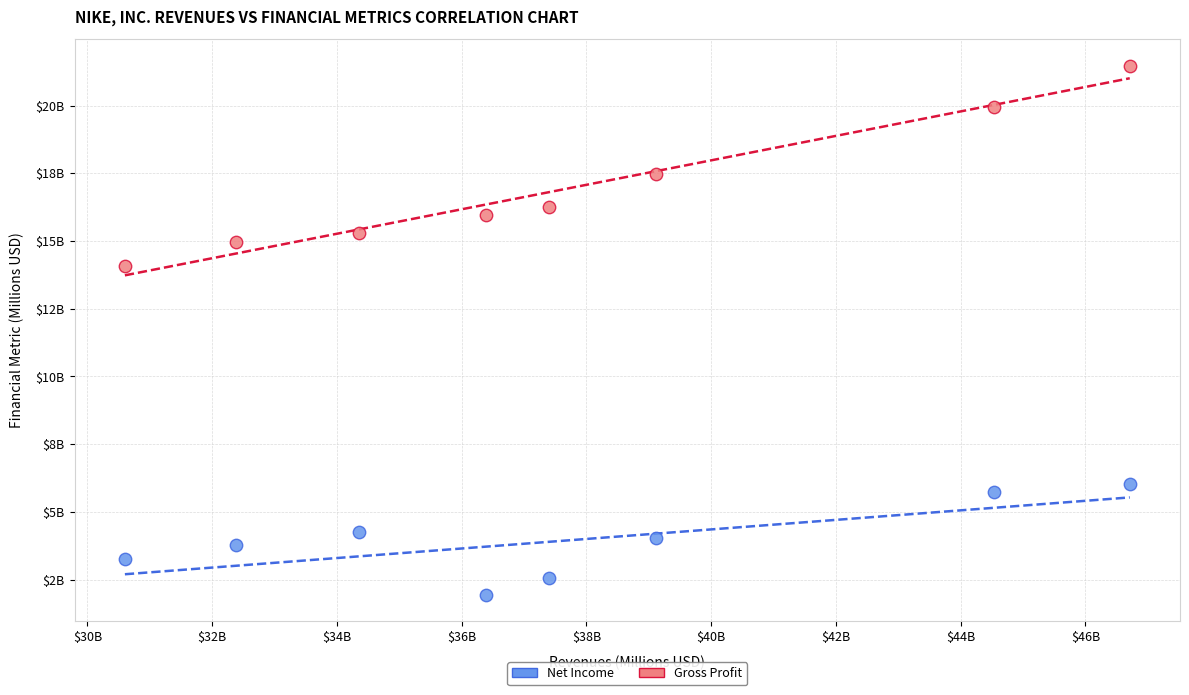

What are all the series names shown in the legend?

Net Income, Gross Profit